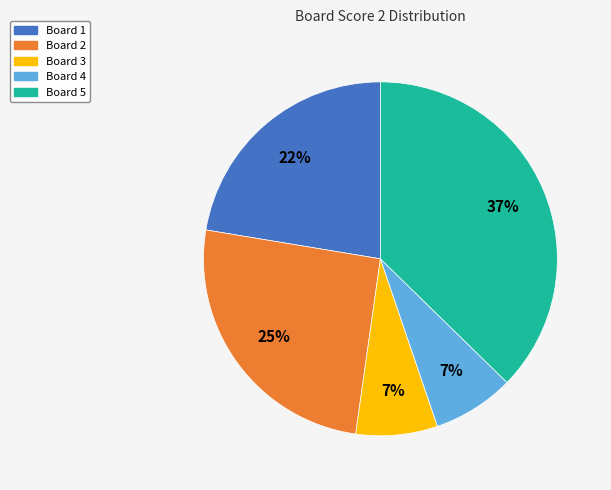

How many segments does this pie chart have?

5